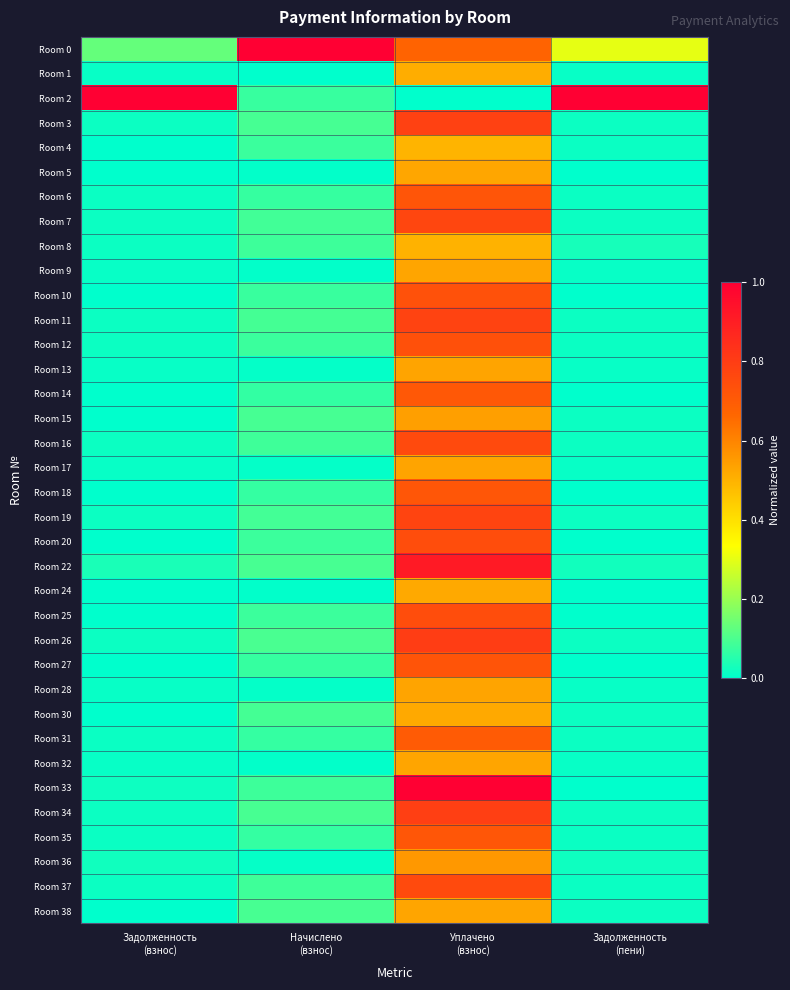

Reading left to right, transcribe all the data shown in this chart.

Room 0: Задолженность
(взнос)=0.1	Начислено
(взнос)=1.0	Уплачено
(взнос)=0.7	Задолженность
(пени)=0.3
Room 1: Задолженность
(взнос)=0.0	Начислено
(взнос)=0.0	Уплачено
(взнос)=0.5	Задолженность
(пени)=0.0
Room 2: Задолженность
(взнос)=1.0	Начислено
(взнос)=0.1	Уплачено
(взнос)=0.0	Задолженность
(пени)=1.0
Room 3: Задолженность
(взнос)=0.0	Начислено
(взнос)=0.1	Уплачено
(взнос)=0.8	Задолженность
(пени)=0.0
Room 4: Задолженность
(взнос)=0.0	Начислено
(взнос)=0.1	Уплачено
(взнос)=0.5	Задолженность
(пени)=0.0
Room 5: Задолженность
(взнос)=0.0	Начислено
(взнос)=0.0	Уплачено
(взнос)=0.5	Задолженность
(пени)=0.0
Room 6: Задолженность
(взнос)=0.0	Начислено
(взнос)=0.1	Уплачено
(взнос)=0.7	Задолженность
(пени)=0.0
Room 7: Задолженность
(взнос)=0.0	Начислено
(взнос)=0.1	Уплачено
(взнос)=0.8	Задолженность
(пени)=0.0
Room 8: Задолженность
(взнос)=0.0	Начислено
(взнос)=0.1	Уплачено
(взнос)=0.5	Задолженность
(пени)=0.0
Room 9: Задолженность
(взнос)=0.0	Начислено
(взнос)=0.0	Уплачено
(взнос)=0.5	Задолженность
(пени)=0.0
Room 10: Задолженность
(взнос)=0.0	Начислено
(взнос)=0.1	Уплачено
(взнос)=0.7	Задолженность
(пени)=0.0
Room 11: Задолженность
(взнос)=0.0	Начислено
(взнос)=0.1	Уплачено
(взнос)=0.8	Задолженность
(пени)=0.0
Room 12: Задолженность
(взнос)=0.0	Начислено
(взнос)=0.1	Уплачено
(взнос)=0.7	Задолженность
(пени)=0.0
Room 13: Задолженность
(взнос)=0.0	Начислено
(взнос)=0.0	Уплачено
(взнос)=0.5	Задолженность
(пени)=0.0
Room 14: Задолженность
(взнос)=0.0	Начислено
(взнос)=0.1	Уплачено
(взнос)=0.7	Задолженность
(пени)=0.0
Room 15: Задолженность
(взнос)=0.0	Начислено
(взнос)=0.1	Уплачено
(взнос)=0.5	Задолженность
(пени)=0.0
Room 16: Задолженность
(взнос)=0.0	Начислено
(взнос)=0.1	Уплачено
(взнос)=0.8	Задолженность
(пени)=0.0
Room 17: Задолженность
(взнос)=0.0	Начислено
(взнос)=0.0	Уплачено
(взнос)=0.5	Задолженность
(пени)=0.0
Room 18: Задолженность
(взнос)=0.0	Начислено
(взнос)=0.1	Уплачено
(взнос)=0.7	Задолженность
(пени)=0.0
Room 19: Задолженность
(взнос)=0.0	Начислено
(взнос)=0.1	Уплачено
(взнос)=0.8	Задолженность
(пени)=0.0
Room 20: Задолженность
(взнос)=0.0	Начислено
(взнос)=0.1	Уплачено
(взнос)=0.7	Задолженность
(пени)=0.0
Room 22: Задолженность
(взнос)=0.0	Начислено
(взнос)=0.1	Уплачено
(взнос)=0.9	Задолженность
(пени)=0.0
Room 24: Задолженность
(взнос)=0.0	Начислено
(взнос)=0.0	Уплачено
(взнос)=0.5	Задолженность
(пени)=0.0
Room 25: Задолженность
(взнос)=0.0	Начислено
(взнос)=0.1	Уплачено
(взнос)=0.7	Задолженность
(пени)=0.0
Room 26: Задолженность
(взнос)=0.0	Начислено
(взнос)=0.1	Уплачено
(взнос)=0.8	Задолженность
(пени)=0.0
Room 27: Задолженность
(взнос)=0.0	Начислено
(взнос)=0.1	Уплачено
(взнос)=0.7	Задолженность
(пени)=0.0
Room 28: Задолженность
(взнос)=0.0	Начислено
(взнос)=0.0	Уплачено
(взнос)=0.5	Задолженность
(пени)=0.0
Room 30: Задолженность
(взнос)=0.0	Начислено
(взнос)=0.1	Уплачено
(взнос)=0.5	Задолженность
(пени)=0.0
Room 31: Задолженность
(взнос)=0.0	Начислено
(взнос)=0.1	Уплачено
(взнос)=0.7	Задолженность
(пени)=0.0
Room 32: Задолженность
(взнос)=0.0	Начислено
(взнос)=0.0	Уплачено
(взнос)=0.5	Задолженность
(пени)=0.0
Room 33: Задолженность
(взнос)=0.0	Начислено
(взнос)=0.1	Уплачено
(взнос)=1.0	Задолженность
(пени)=0.0
Room 34: Задолженность
(взнос)=0.0	Начислено
(взнос)=0.1	Уплачено
(взнос)=0.8	Задолженность
(пени)=0.0
Room 35: Задолженность
(взнос)=0.0	Начислено
(взнос)=0.1	Уплачено
(взнос)=0.7	Задолженность
(пени)=0.0
Room 36: Задолженность
(взнос)=0.0	Начислено
(взнос)=0.0	Уплачено
(взнос)=0.6	Задолженность
(пени)=0.0
Room 37: Задолженность
(взнос)=0.0	Начислено
(взнос)=0.1	Уплачено
(взнос)=0.8	Задолженность
(пени)=0.0
Room 38: Задолженность
(взнос)=0.0	Начислено
(взнос)=0.1	Уплачено
(взнос)=0.5	Задолженность
(пени)=0.0